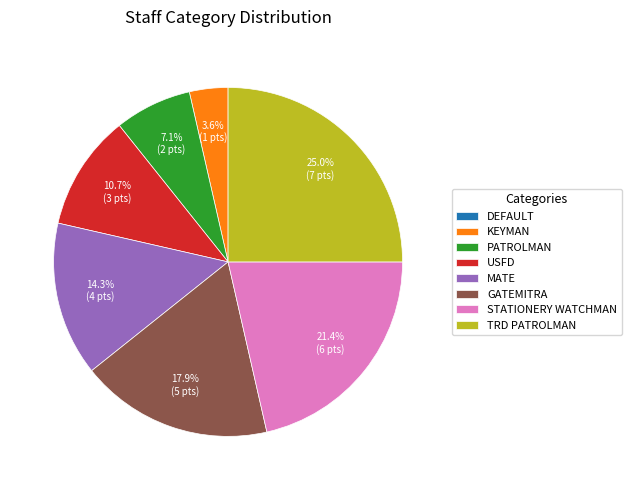

Which slice is the largest?

TRD PATROLMAN